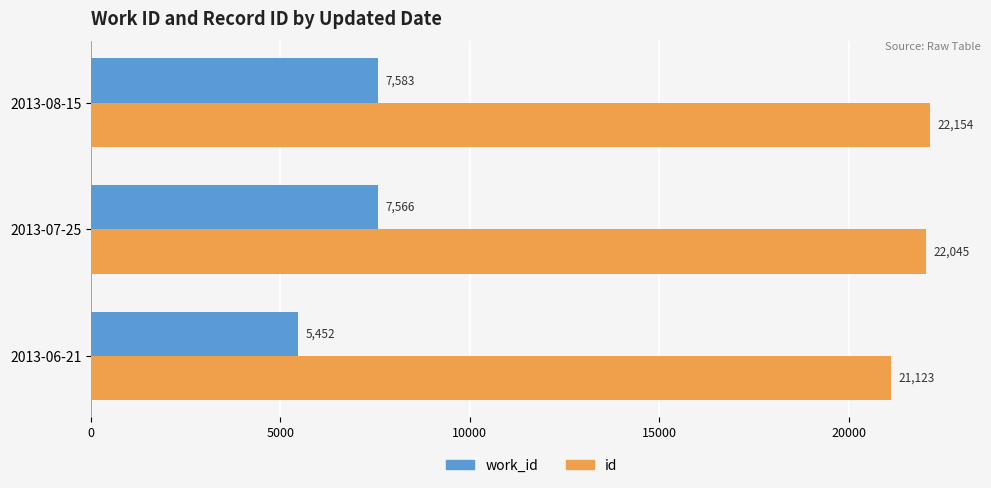

What is the sum of all id values?

65322